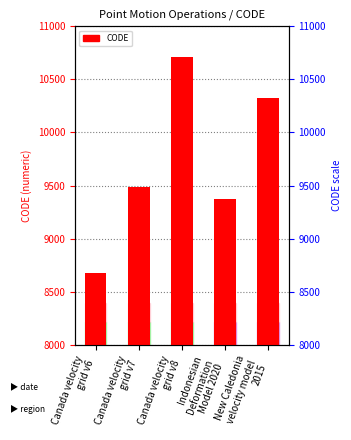

The value at New Caledonia
velocity model
2015 is 4057. True or false?

False